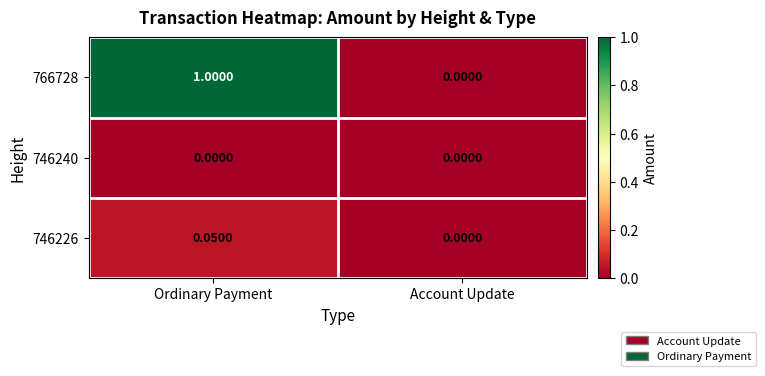

What is the greatest value displayed?

1.0